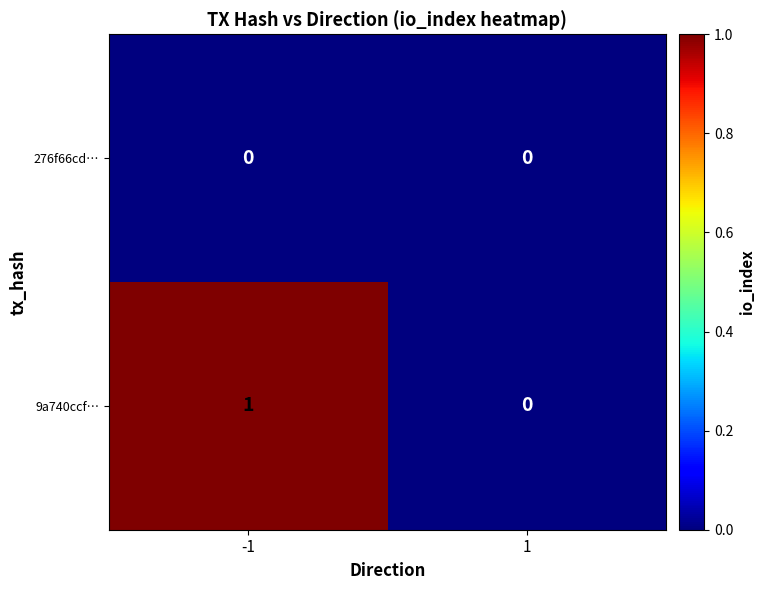

At which category is the sum across all series the highest?

-1